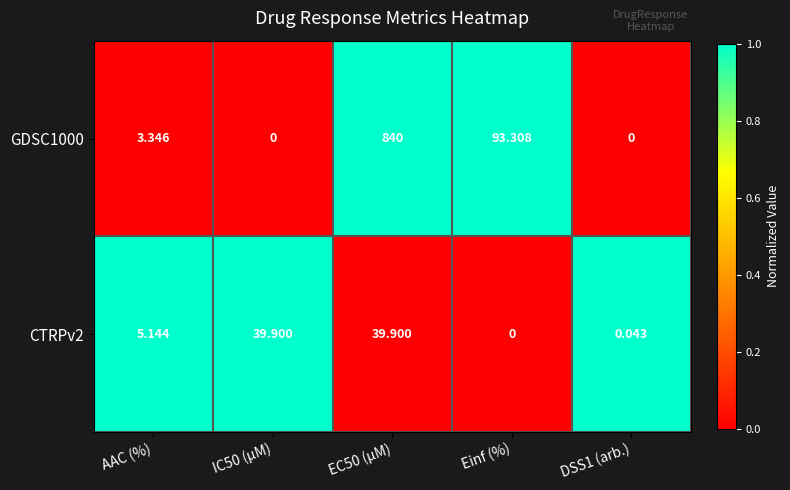

At which label does GDSC1000 first exceed 3?

AAC (%)